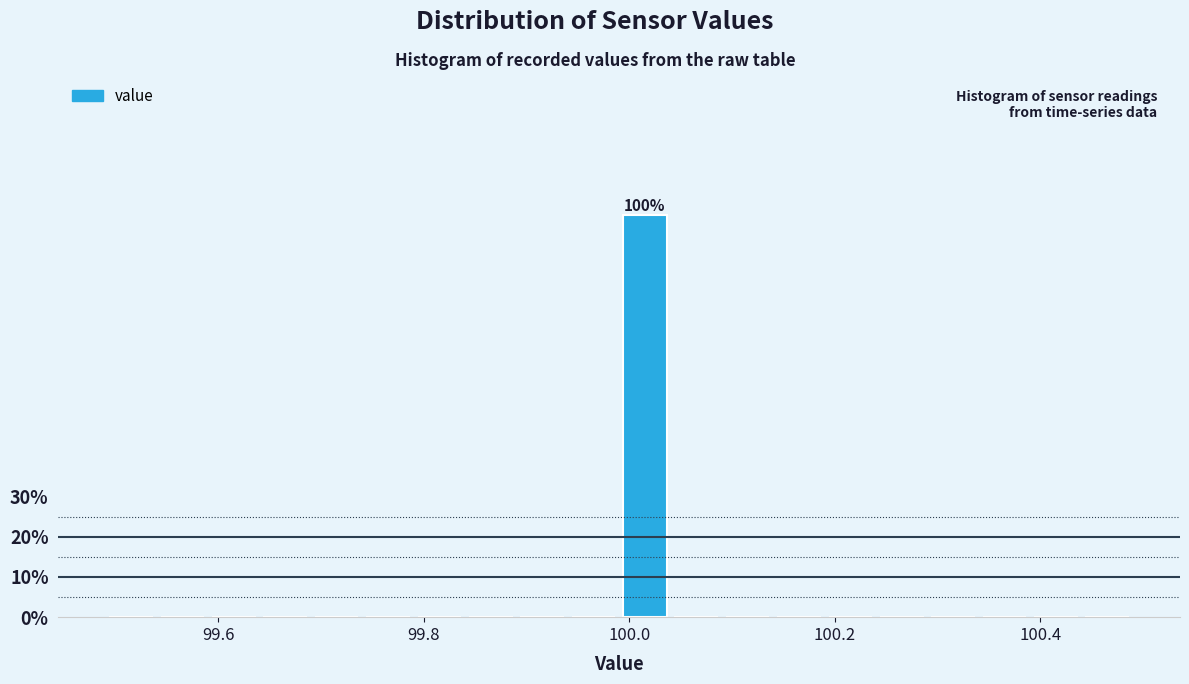

Around what value on the x-axis is the tallest bar? Give the approximate position of its centre, as read against the axis.

100.02